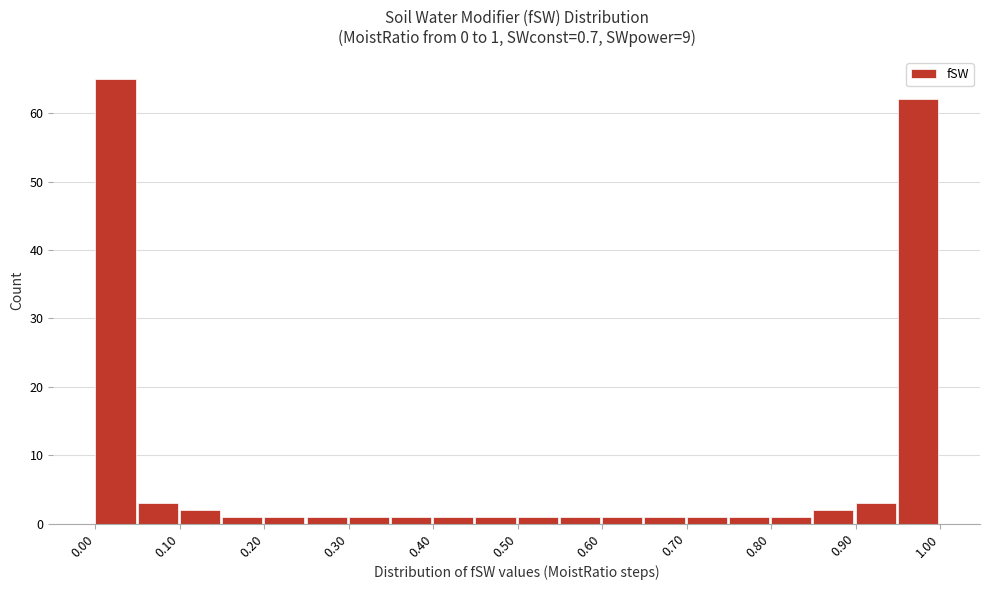

Which range on the x-axis has the tallest bar?

0.00 to 0.05